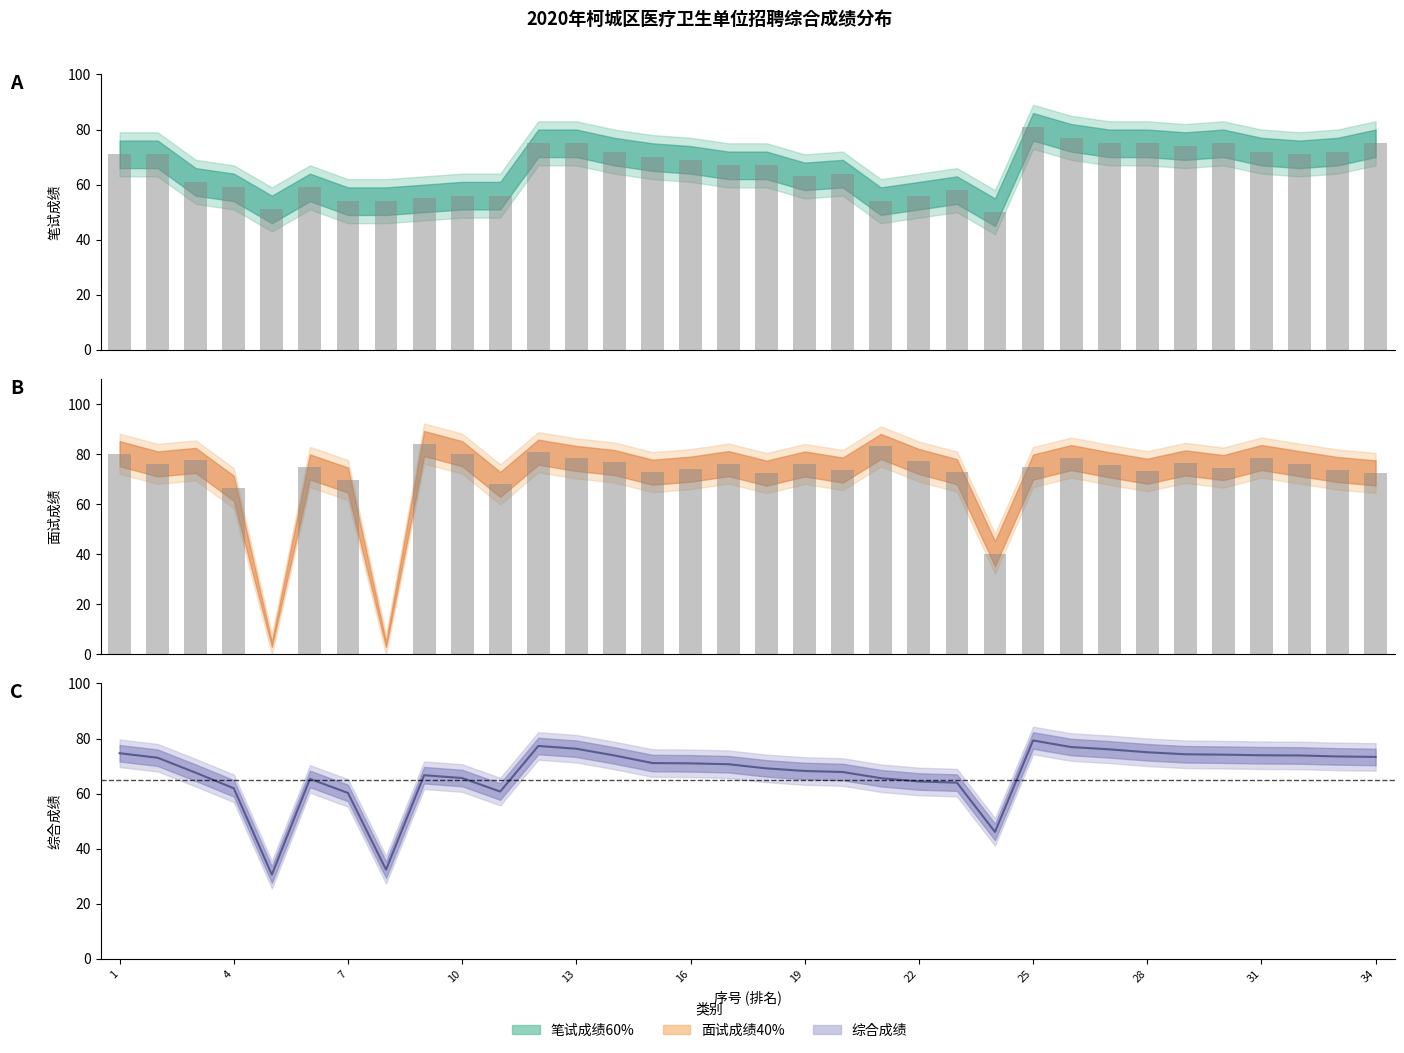

Reading right to left, list all the values displayed in this chart.

笔试成绩60%: 75.0	72.0	71.0	72.0	75.0	74.0	75.0	75.0	77.0	81.0	50.0	58.0	56.0	54.0	64.0	63.0	67.0	67.0	69.0	70.0	72.0	75.0	75.0	56.0	56.0	55.0	54.0	54.0	59.0	51.0	59.0	61.0	71.0	71.0
面试成绩40%: 72.5	73.8	76.2	78.6	74.6	76.5	73.2	75.7	78.6	74.8	40.2	73.0	77.0	83.0	73.6	76.1	72.4	76.2	74.0	72.8	76.6	78.3	80.8	67.9	80.2	84.2	0.0	69.6	74.9	0.0	66.3	77.5	76.1	80.2
综合成绩: 73.3	73.5	73.9	73.9	74.2	74.3	75.0	76.1	76.9	79.3	46.1	64.0	64.4	65.6	67.8	68.2	69.2	70.7	71.0	71.1	73.9	76.3	77.3	60.8	65.7	66.7	32.4	60.3	65.3	30.6	61.9	67.6	73.0	74.7